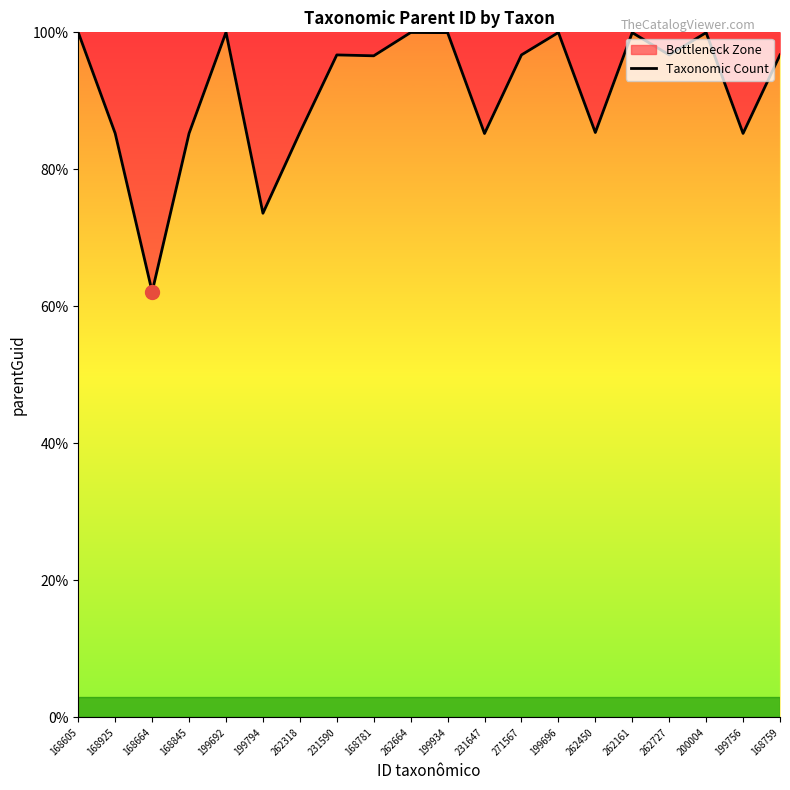

At which category does the chart reach its minimum across all series?

168664